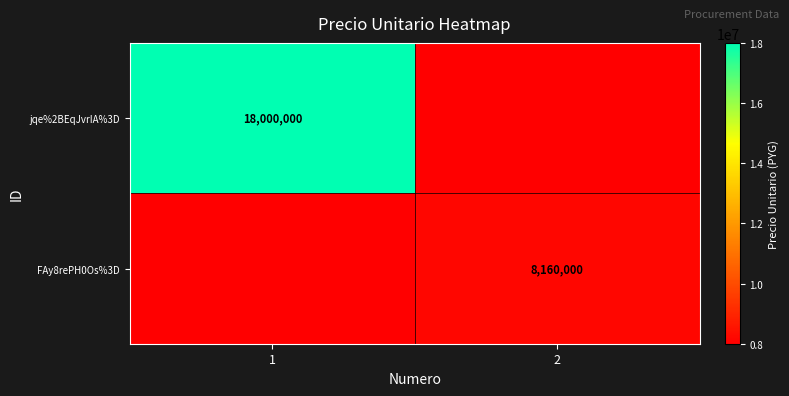

The jqe%2BEqJvrIA%3D series shows 25566377 at 1. True or false?

False